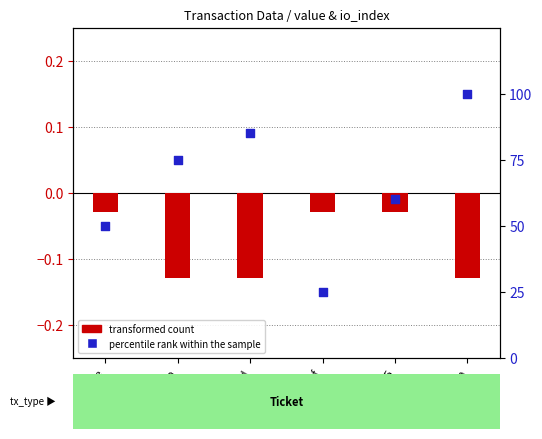

At how many categories does at least one series exceed 62?

3